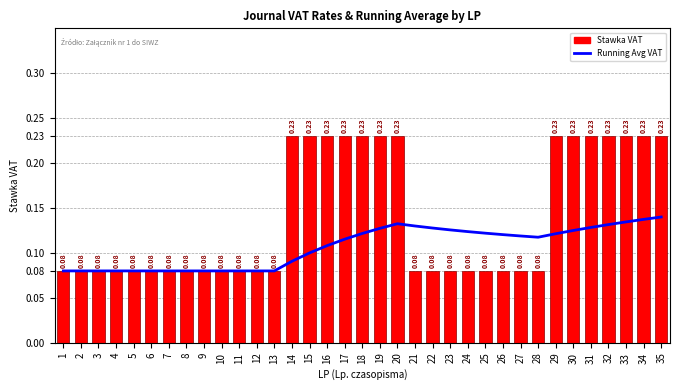

Count the number of data series in this chart.

2